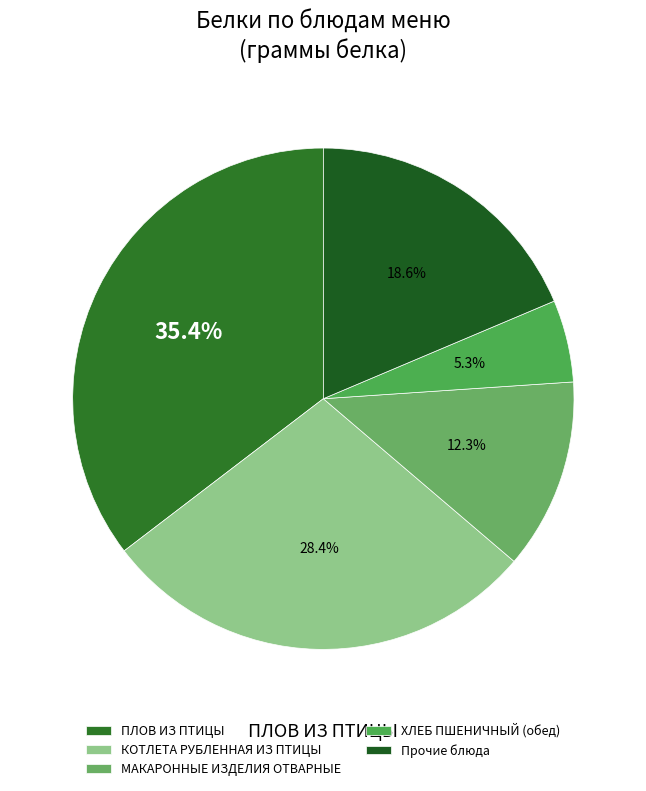

Does any single category account for the majority?

No